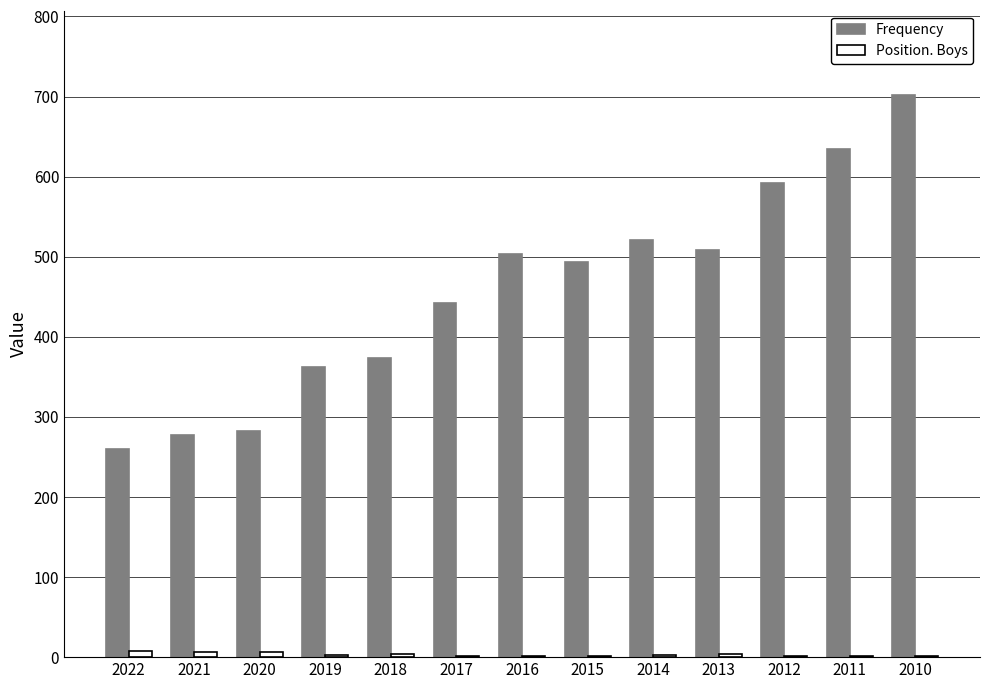

What is the spread (max minus min) of values at 2012?

590